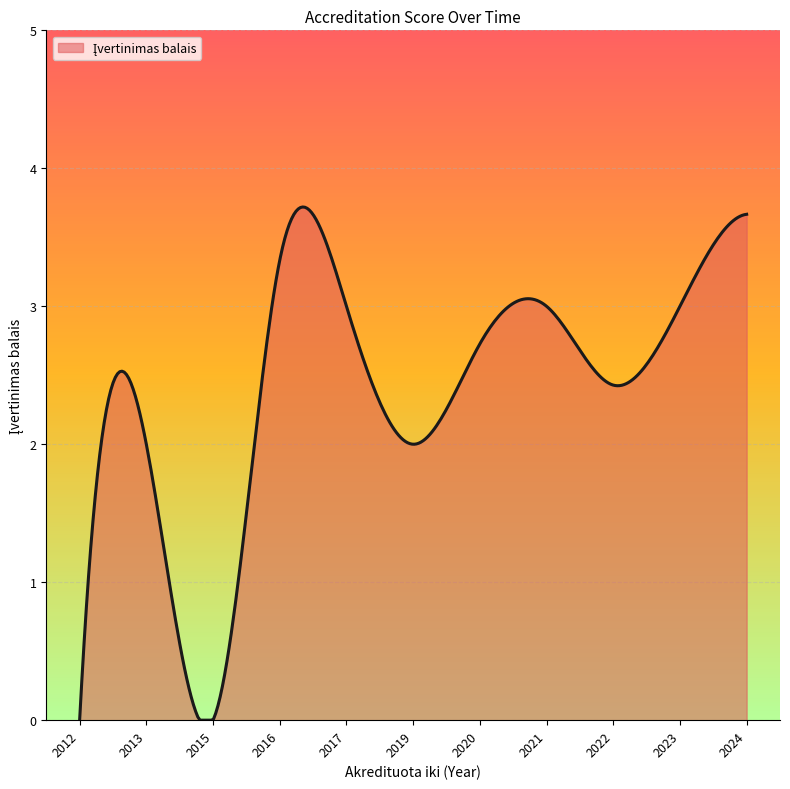

True or false: the data has more than 0 interior local peaks.

True